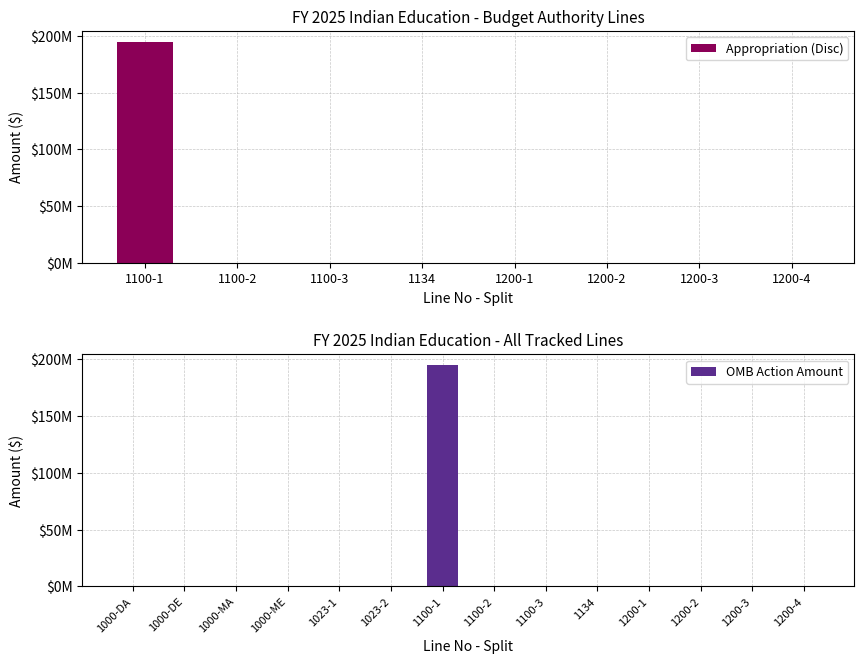

What is the average value?

13910429